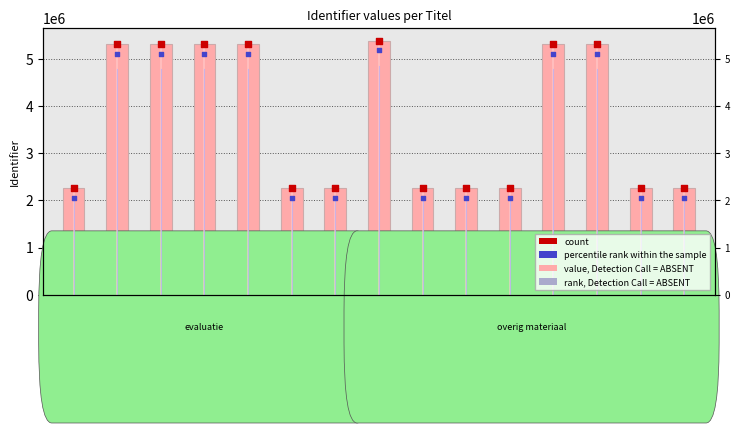

Which has a higher value, Stap 2: Oefenen! or Voltooid deelwoord (4)?

Stap 2: Oefenen!